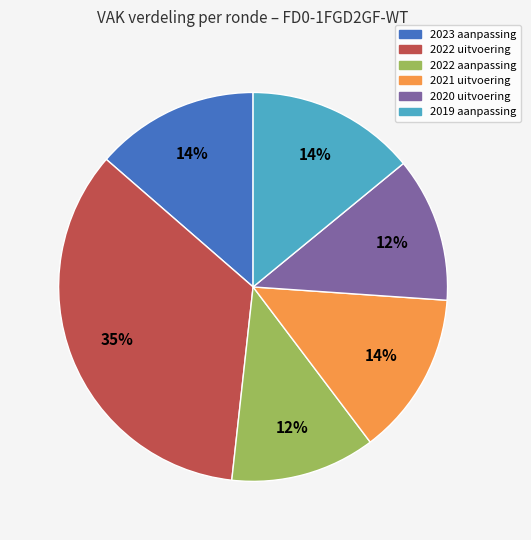

Which category has the biggest portion of the pie?

2022 uitvoering